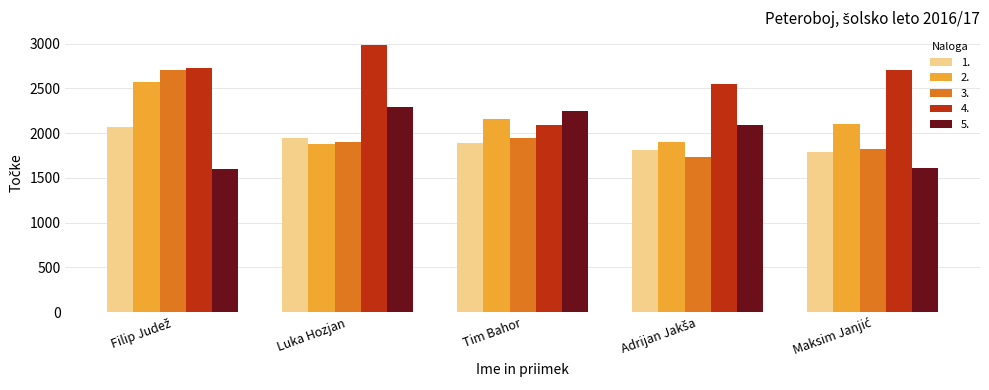

The 2. series shows 538 at Tim Bahor. True or false?

False